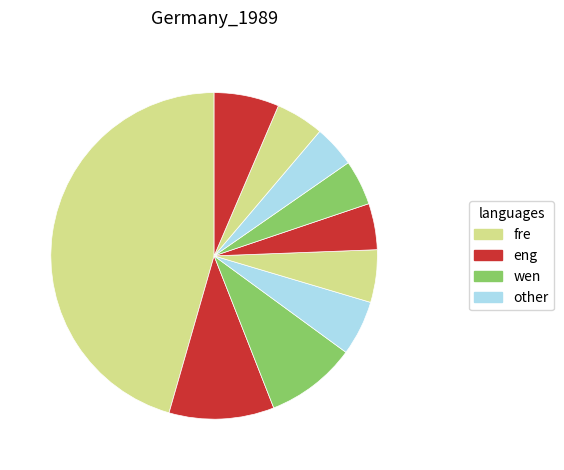

To the nearest percent, what is the difference between the largest and smallest slice percentages?

41%